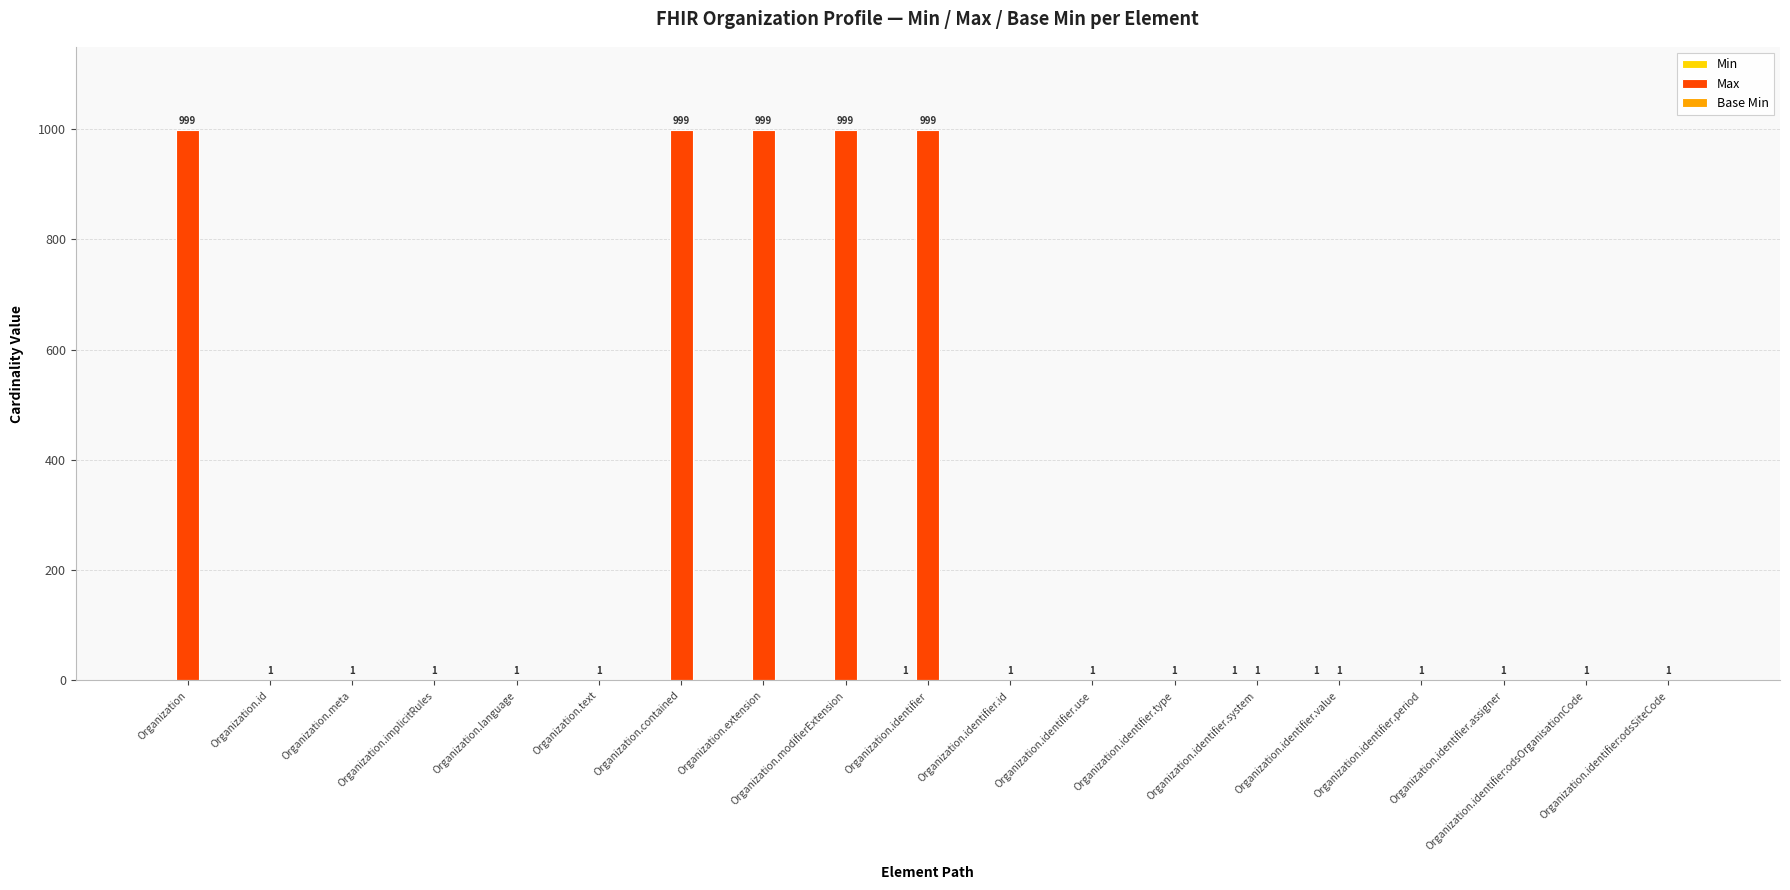

What is the maximum value shown in the chart?

999